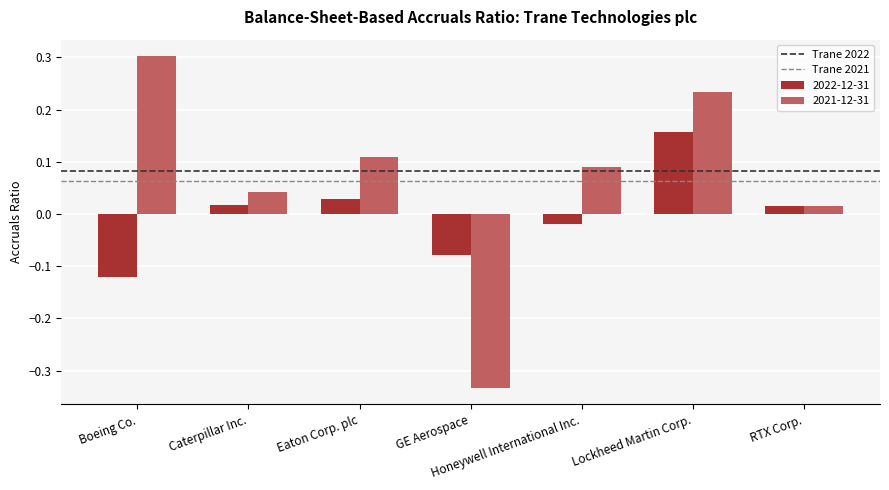

Which series changed the most between GE Aerospace and RTX Corp.?

2021-12-31